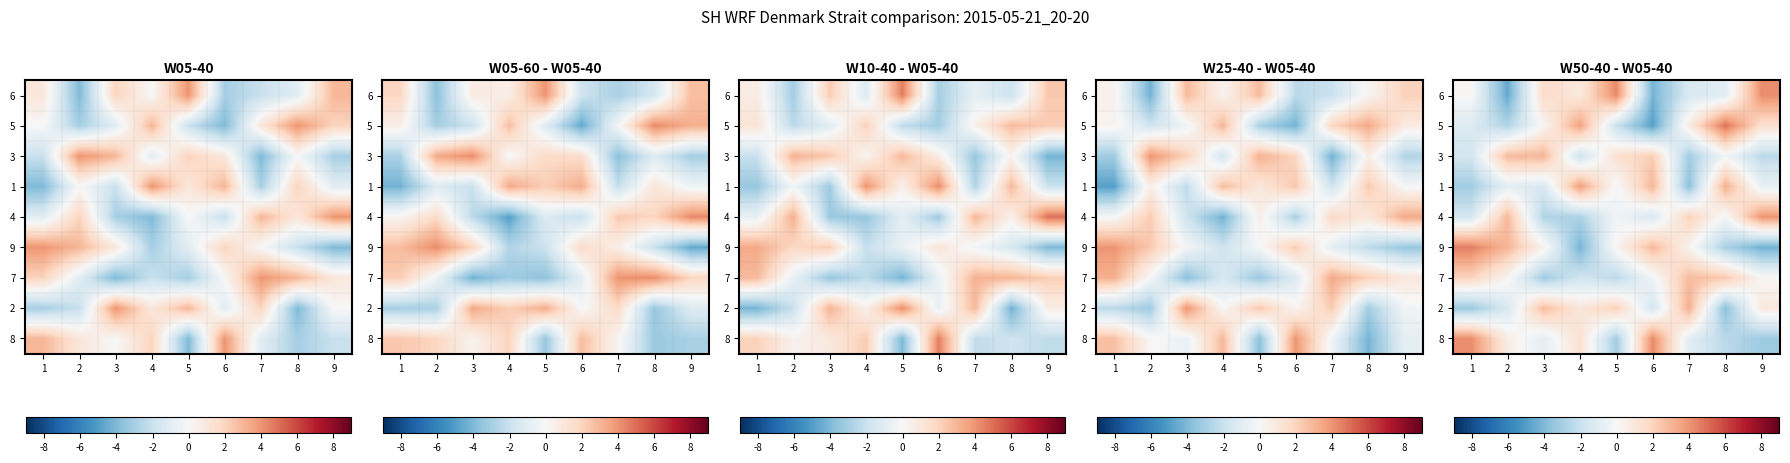

The value of 3 at 4 is -0.6. True or false?

False